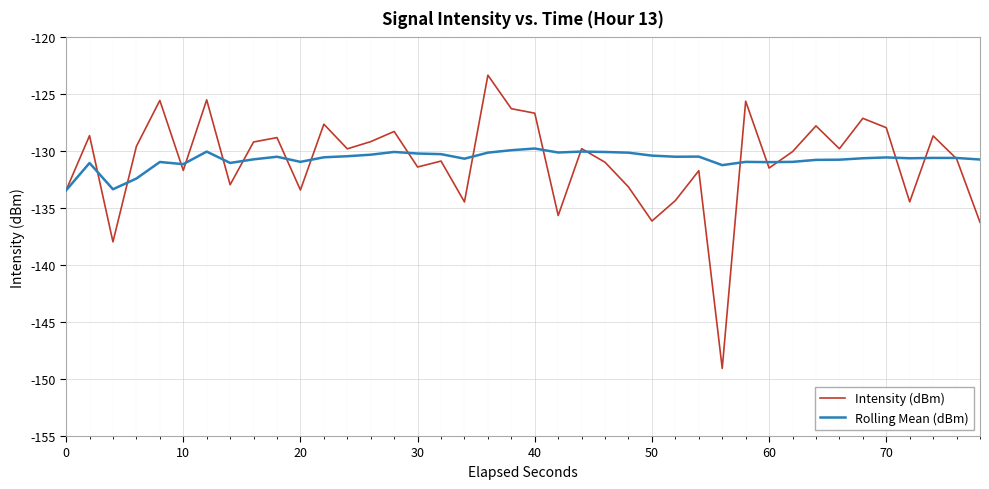

Which series has the largest range (max minus min)?

Intensity (dBm)